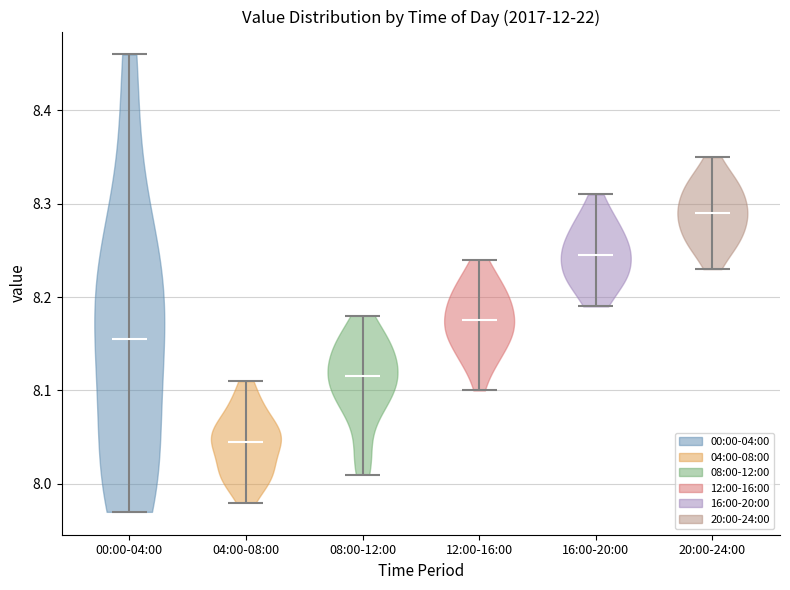

Reading left to right, read every violin against the y-axis: where its median line is, and the lowest and highest points it reaches. The values are not printed on the chart, so give them approximately, as read against the axis.

00:00-04:00: median line 8.16, lowest point 7.97, highest point 8.46
04:00-08:00: median line 8.05, lowest point 7.98, highest point 8.11
08:00-12:00: median line 8.12, lowest point 8.01, highest point 8.18
12:00-16:00: median line 8.18, lowest point 8.10, highest point 8.24
16:00-20:00: median line 8.25, lowest point 8.19, highest point 8.31
20:00-24:00: median line 8.29, lowest point 8.23, highest point 8.35